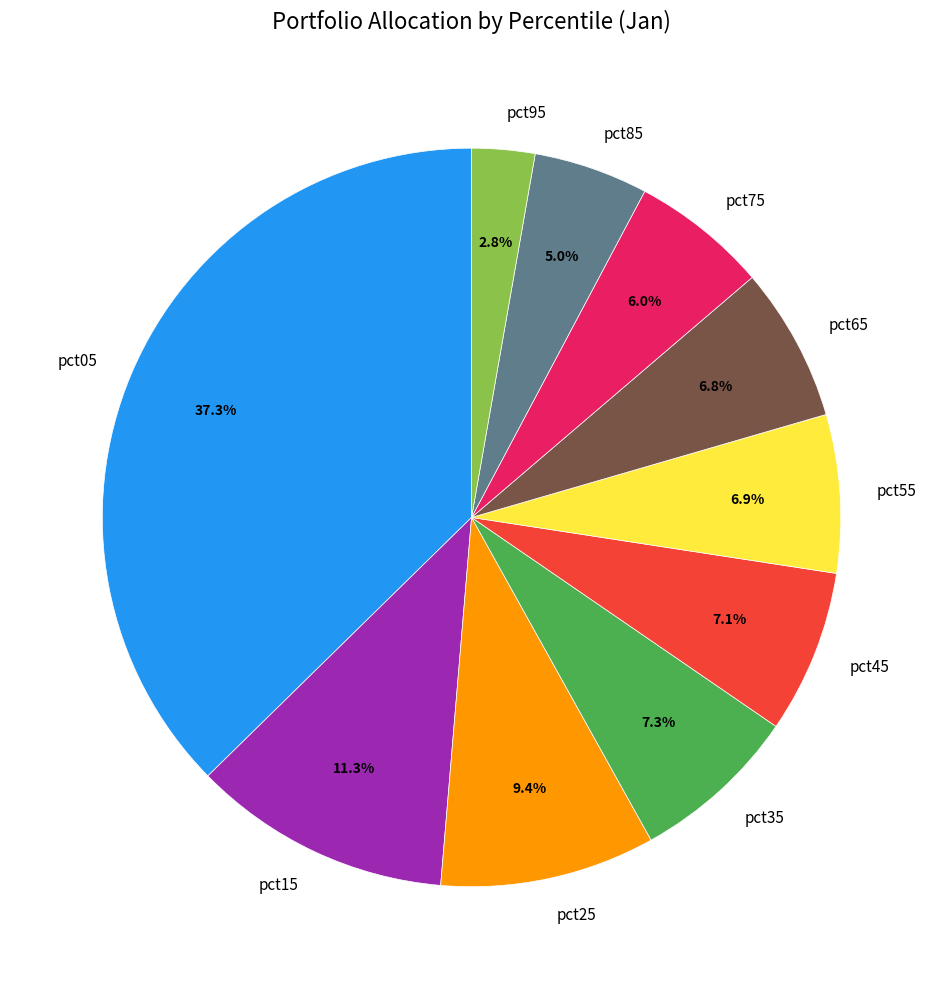

To the nearest percent, what percentage of the pie is pct15?

11%